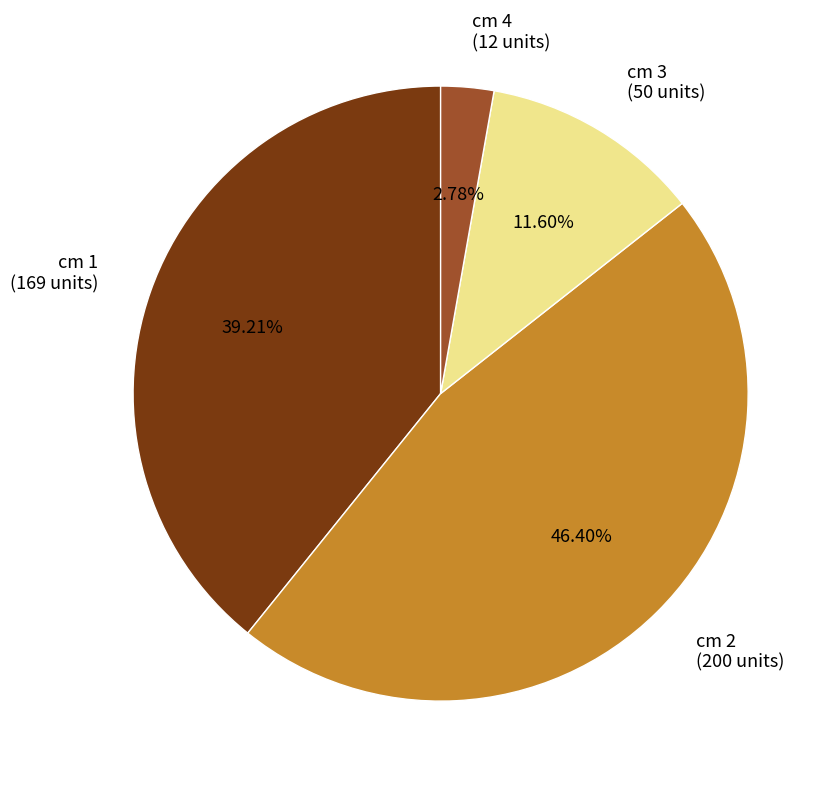

Is there a majority slice in this chart?

No